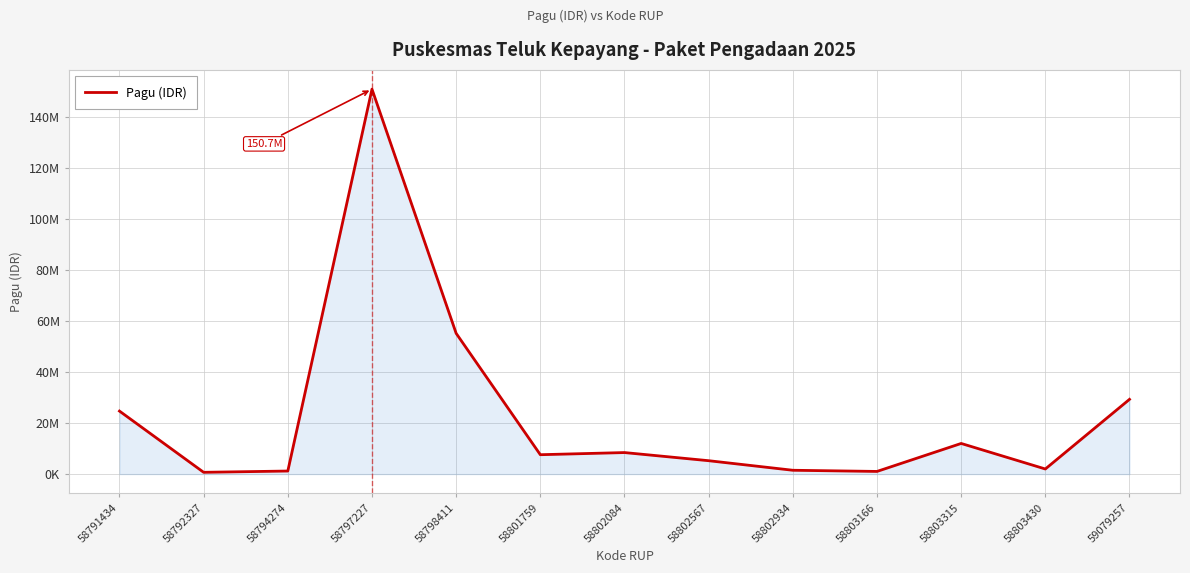

Is this an area chart (filled region under the line)?

Yes